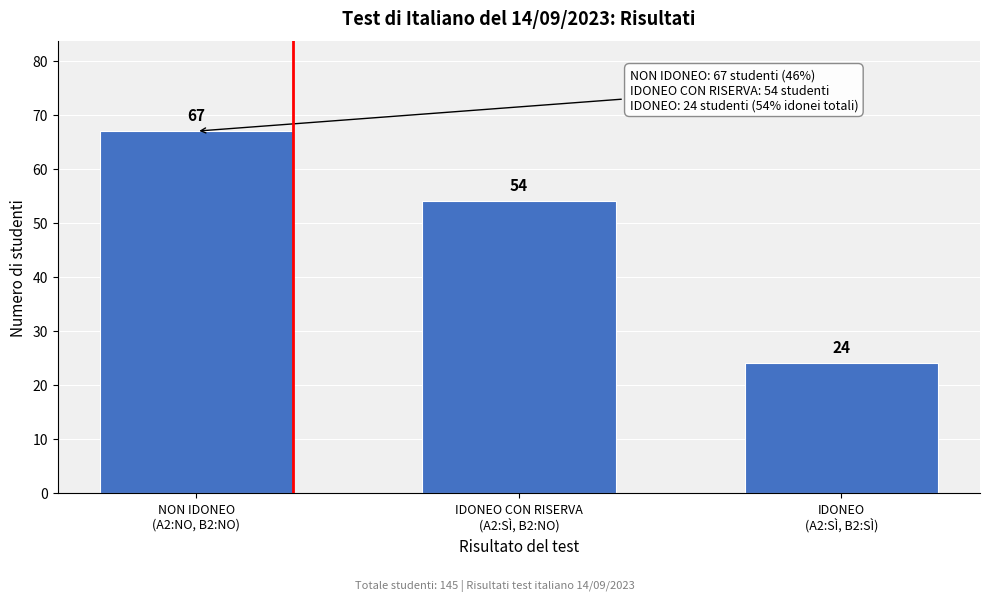

Reading right to left, list all the values displayed in this chart.

24	54	67